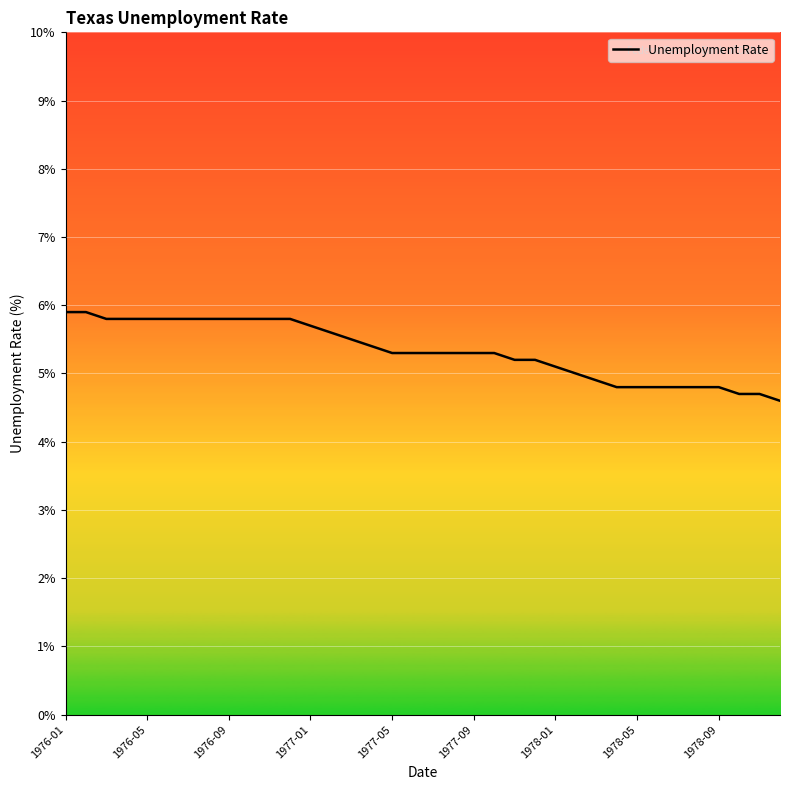

What is the difference between the maximum and minimum values?

1.3